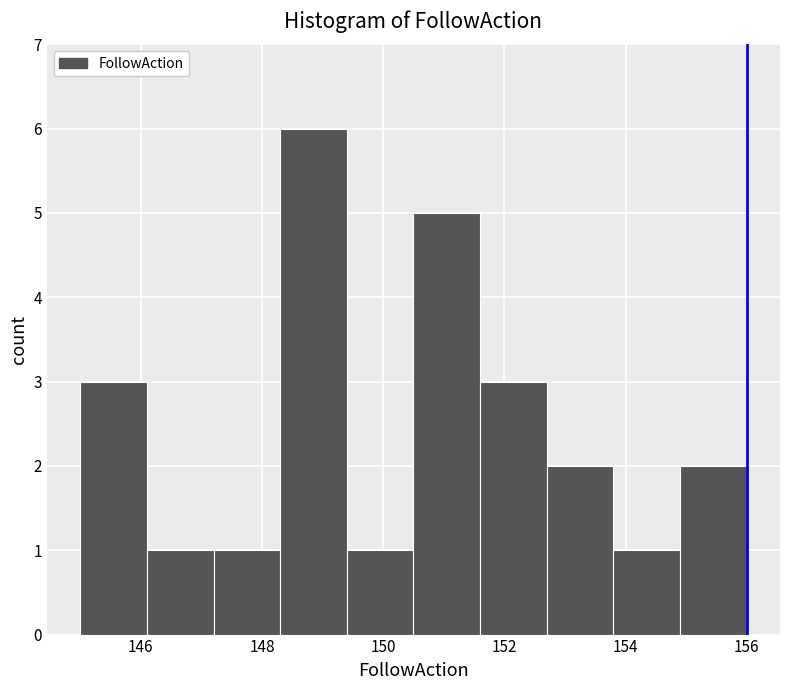

Reading left to right, list every bar in this chart as the range it spans on the x-axis followed by its height. Neither the bar edges nor the heights are printed on the chart, so give them approximately, as read against the axes.

145.0 to 146.1: 3
146.1 to 147.2: 1
147.2 to 148.3: 1
148.3 to 149.4: 6
149.4 to 150.5: 1
150.5 to 151.6: 5
151.6 to 152.7: 3
152.7 to 153.8: 2
153.8 to 154.9: 1
154.9 to 156.0: 2